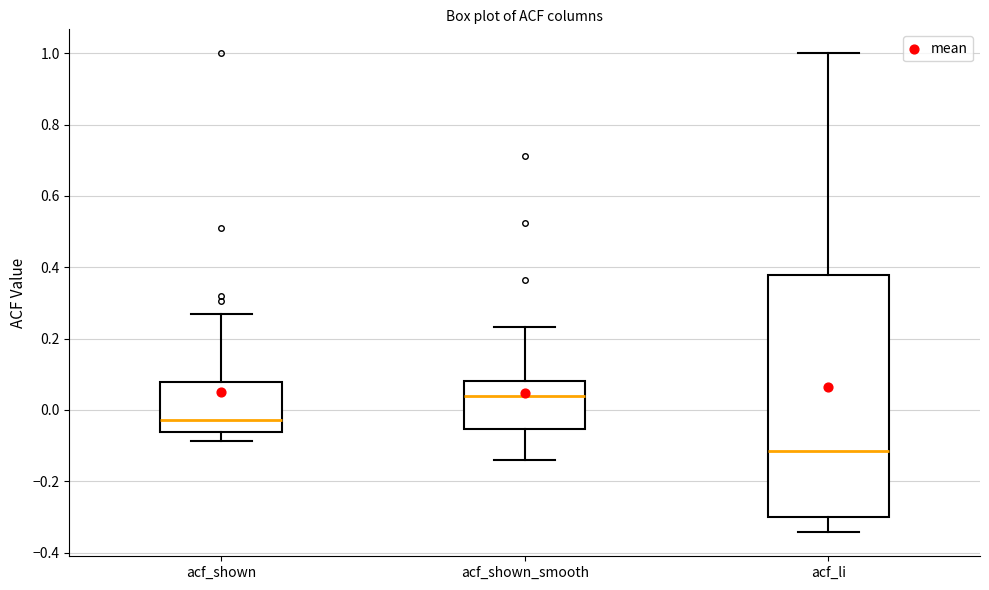

Reading left to right, transcribe this box plot: for each box, give where its median line is, the range the box spans, and where its two whiskers end, as read against the y-axis. The values are not printed on the chart, so give them approximately, as read against the axis.

acf_shown: median -0.02, box -0.06 to 0.08, whiskers -0.08 to 0.26
acf_shown_smooth: median 0.04, box -0.06 to 0.08, whiskers -0.14 to 0.24
acf_li: median -0.12, box -0.30 to 0.38, whiskers -0.34 to 1.00